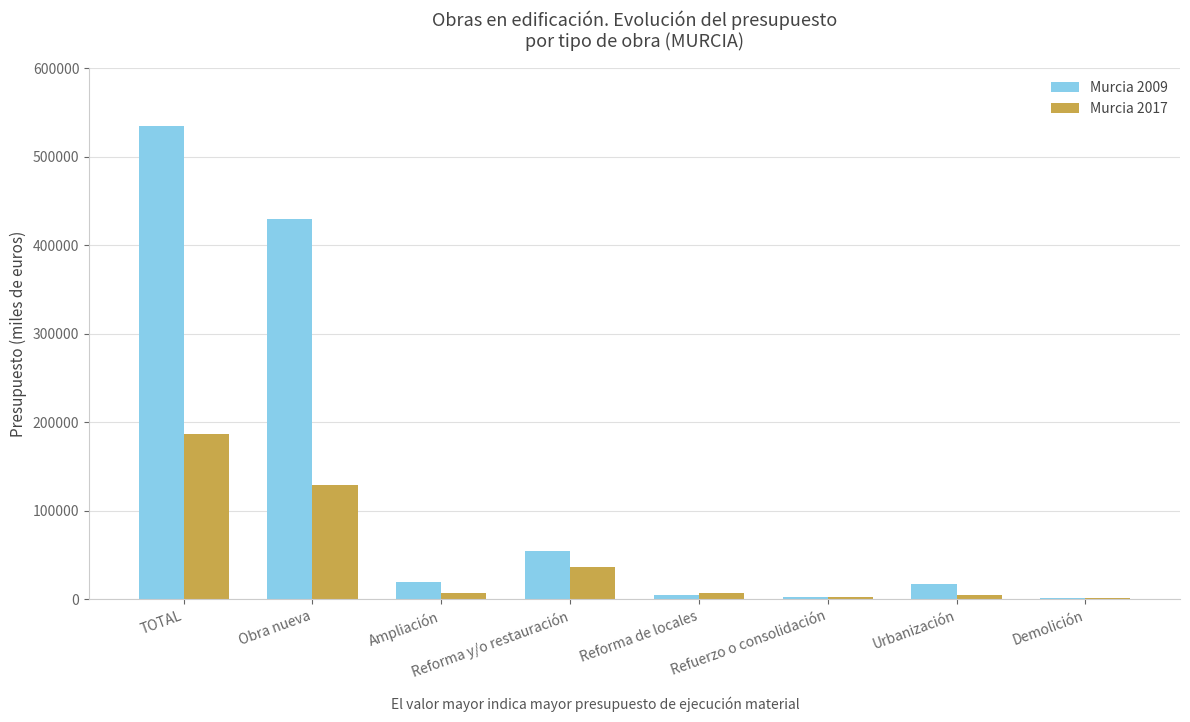

At which category is the sum across all series the highest?

TOTAL